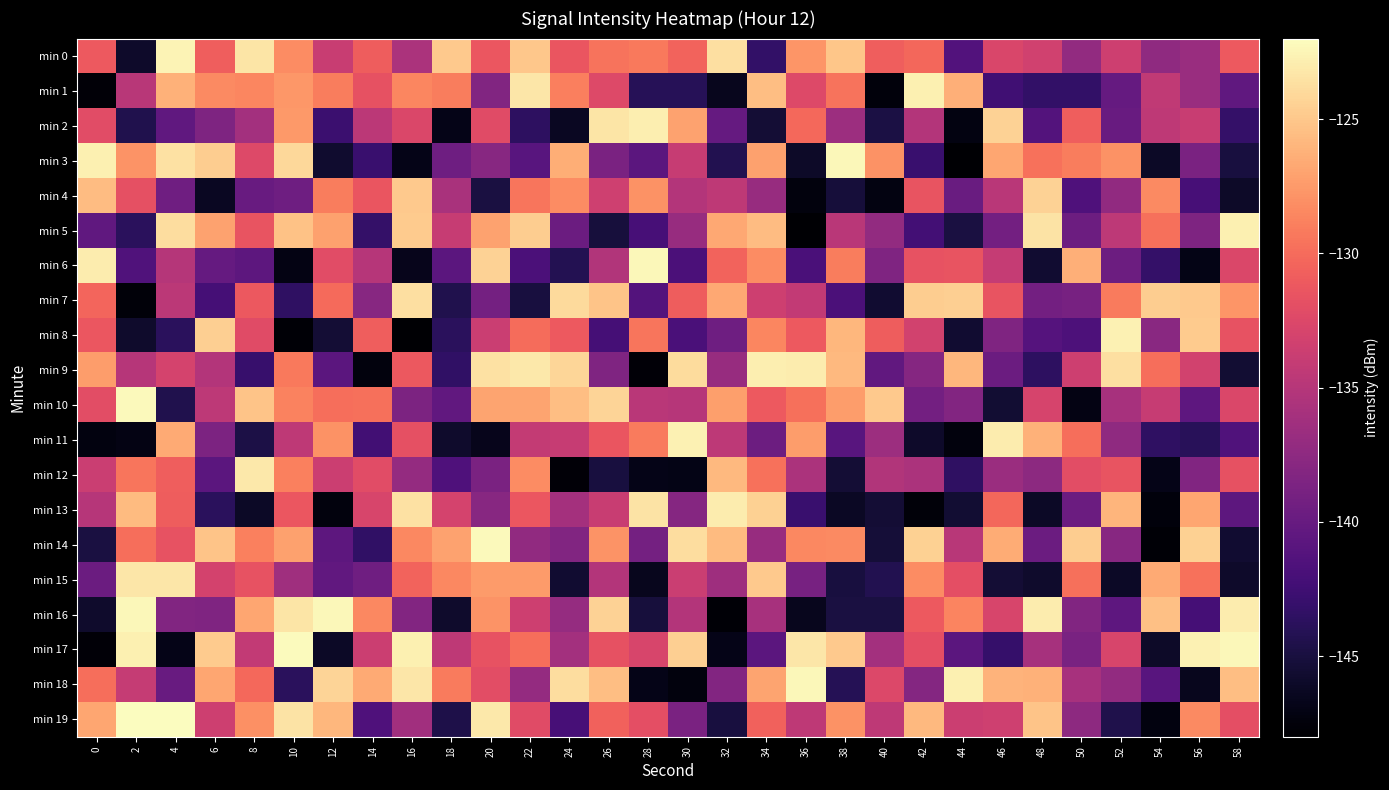

Which series changed the most between 2 and 26?

min 7